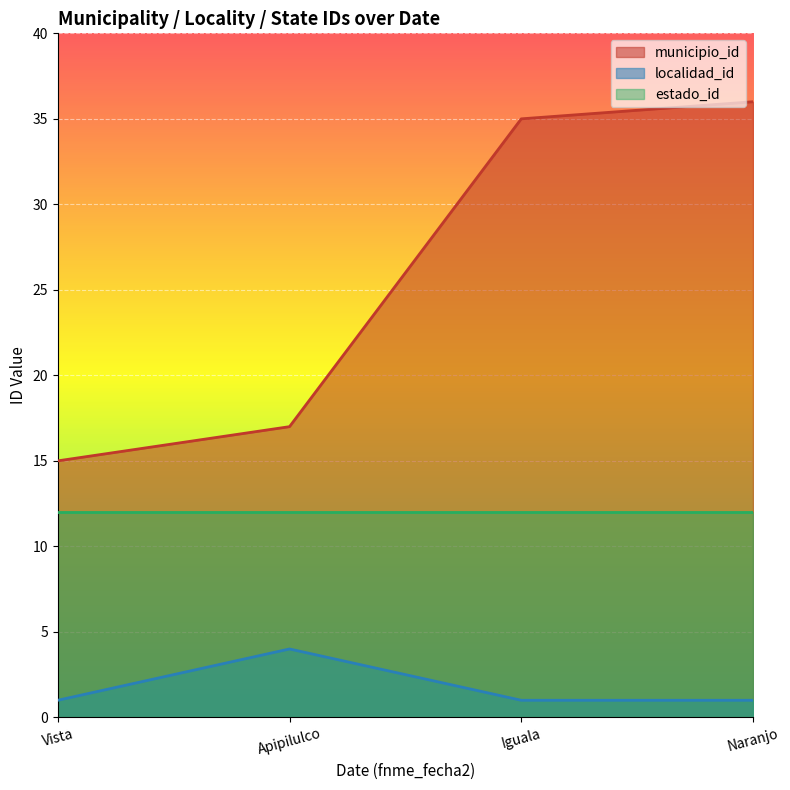

Read the estado_id value at Vista.

12